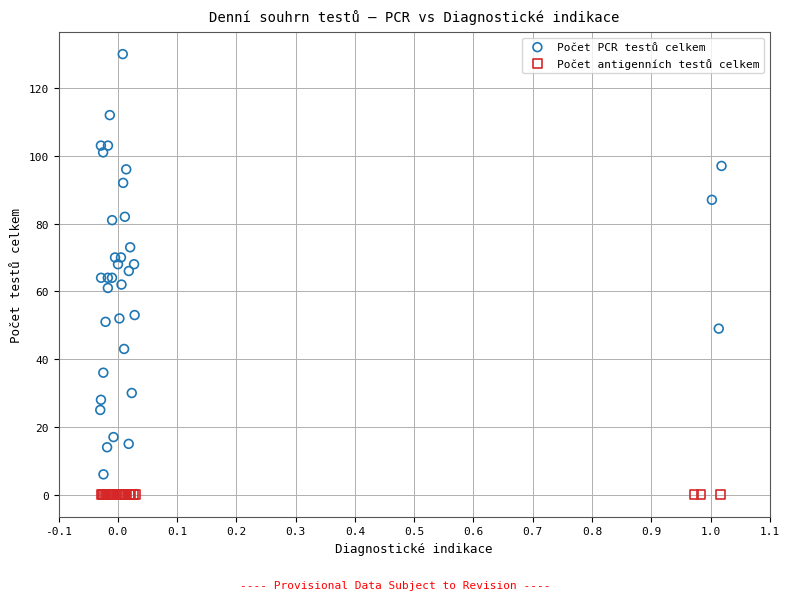

Which series reaches the minimum Y coordinate?

Počet antigenních testů celkem